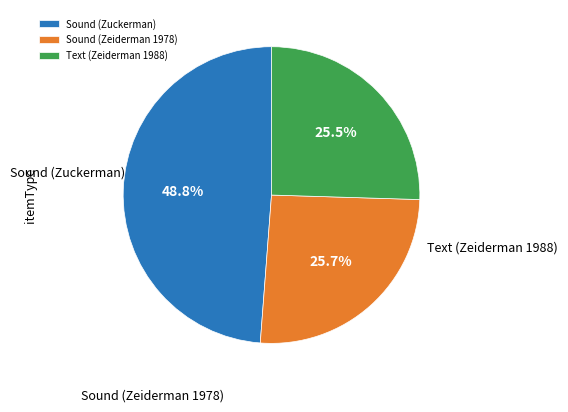

What percentage do Sound (Zeiderman 1978) and Sound (Zuckerman) together represent?

74.5%